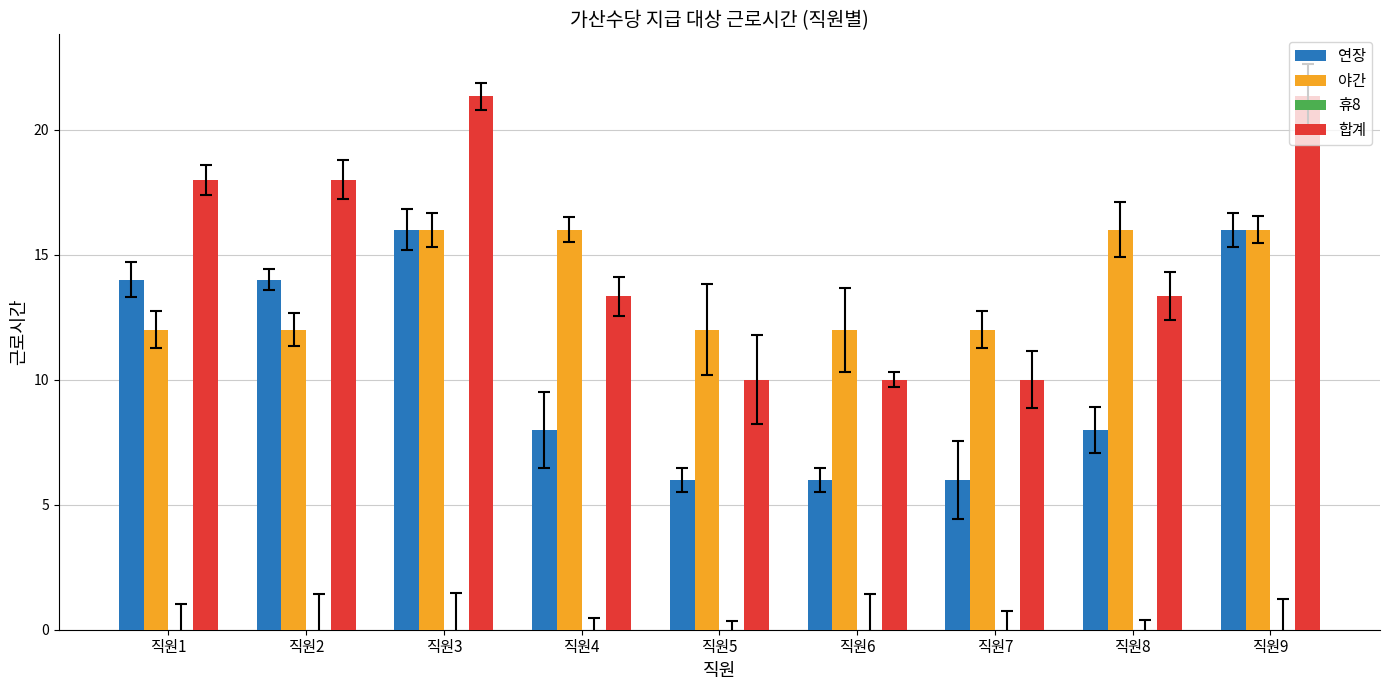

How many values in the 합계 series exceed 13?

6